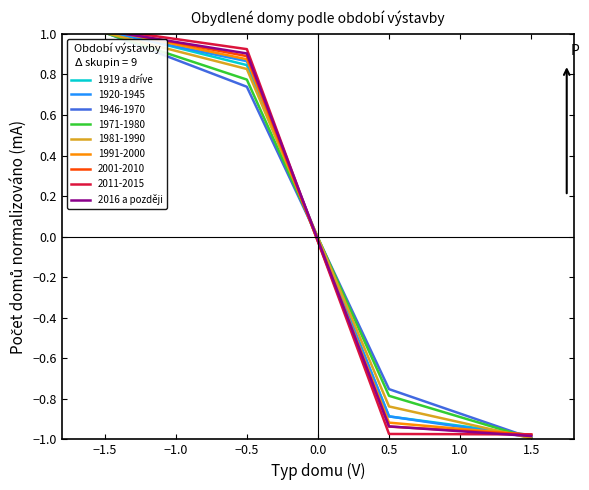

After their last crossing, which series has the higher values: 1919 a dříve or 2016 a později?

1919 a dříve